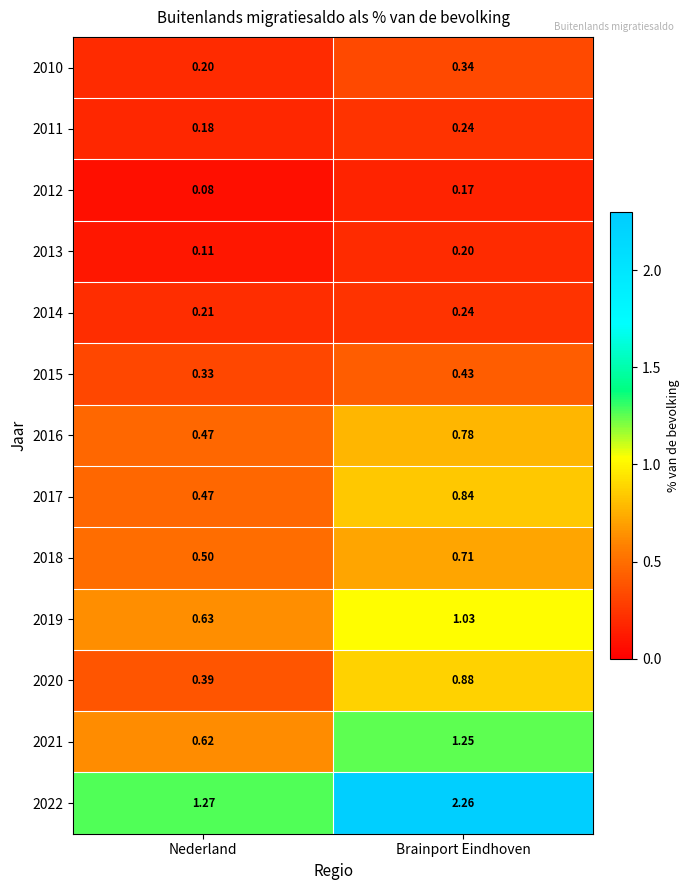

List the labels in order of 2016 value, smallest first.

Nederland, Brainport Eindhoven